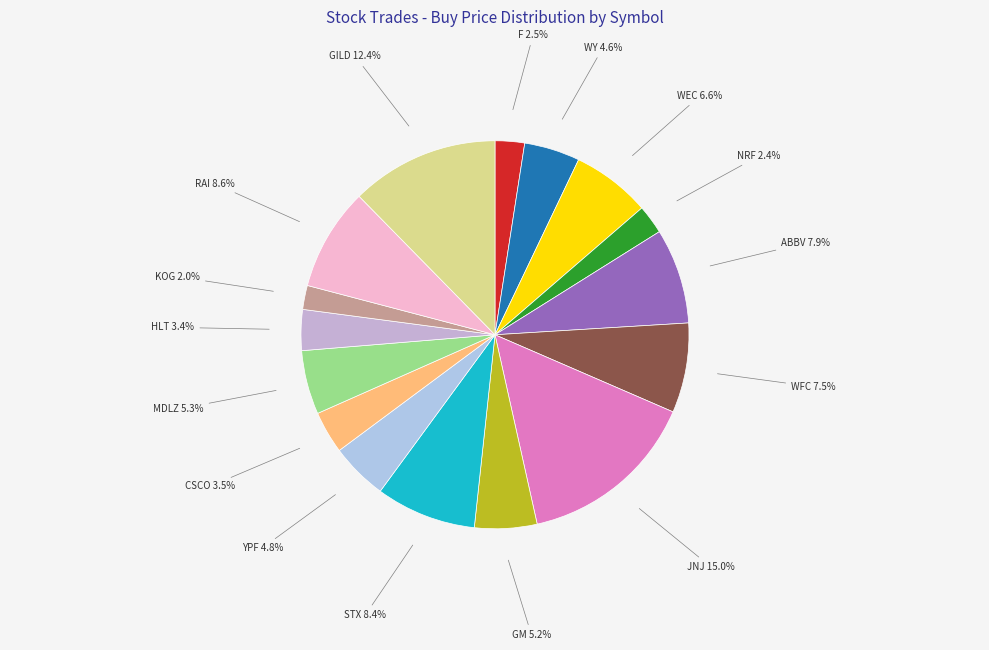

Which slice is the largest?

JNJ